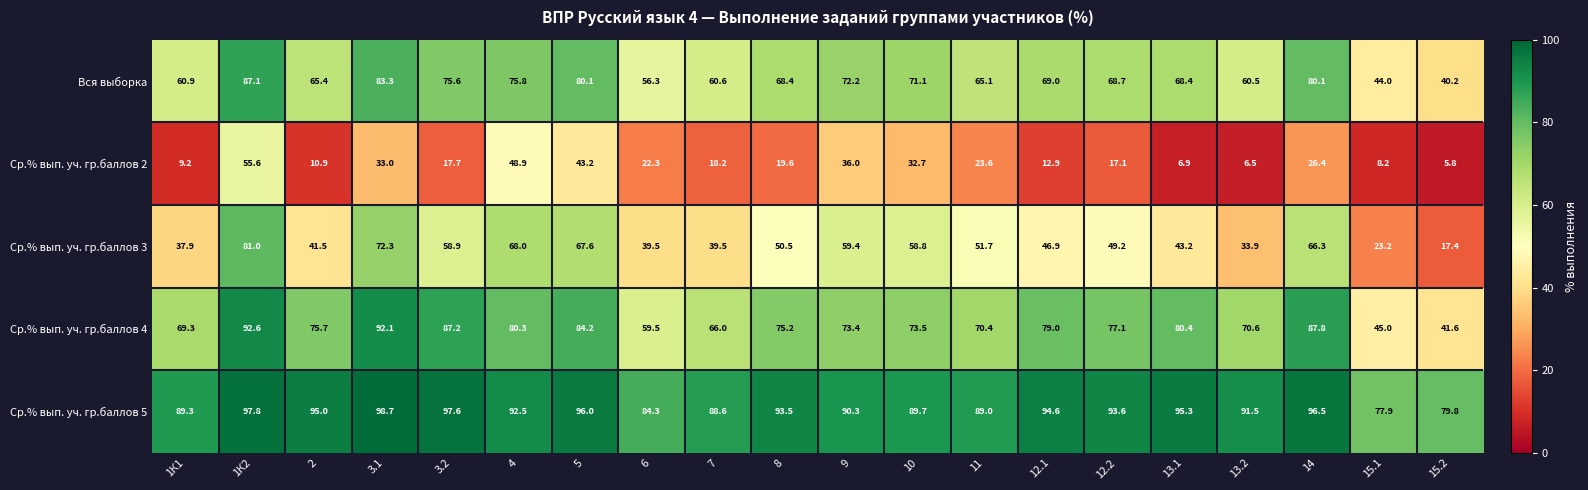

At how many categories does at least one series exceed 55?

20